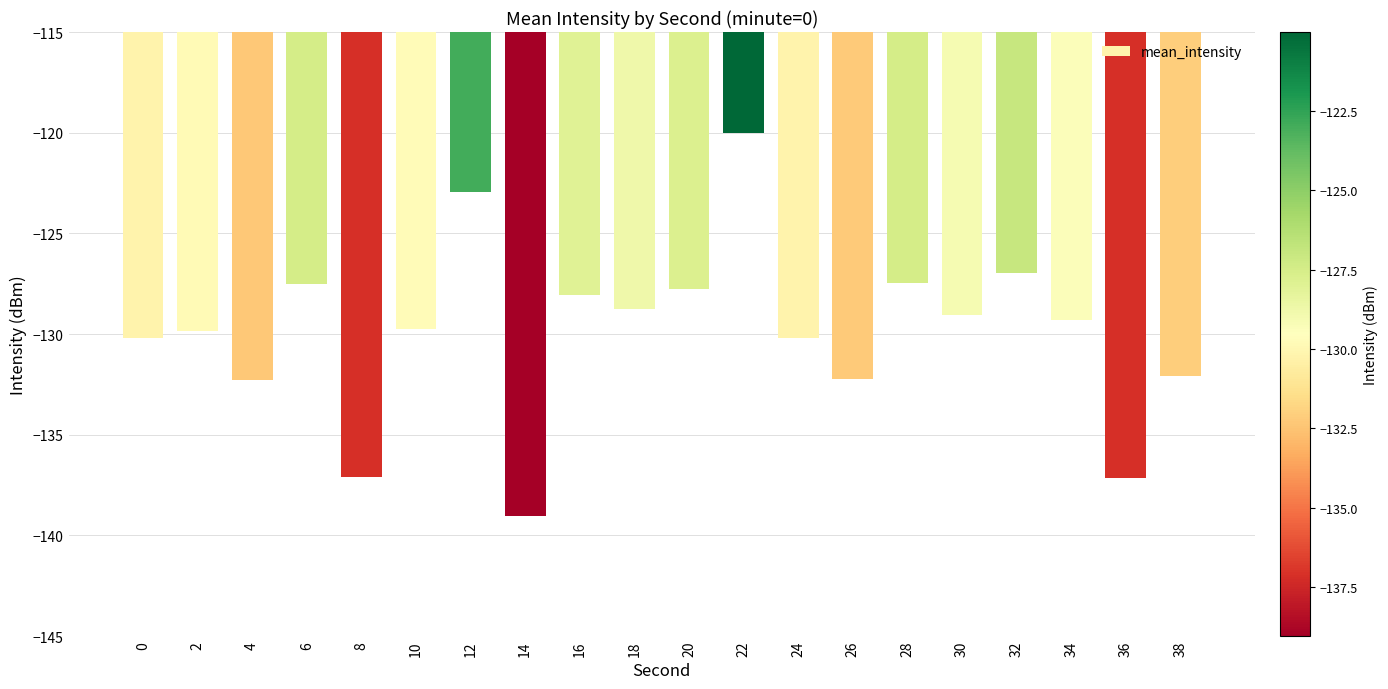

Which category has the lowest value across all series?

14